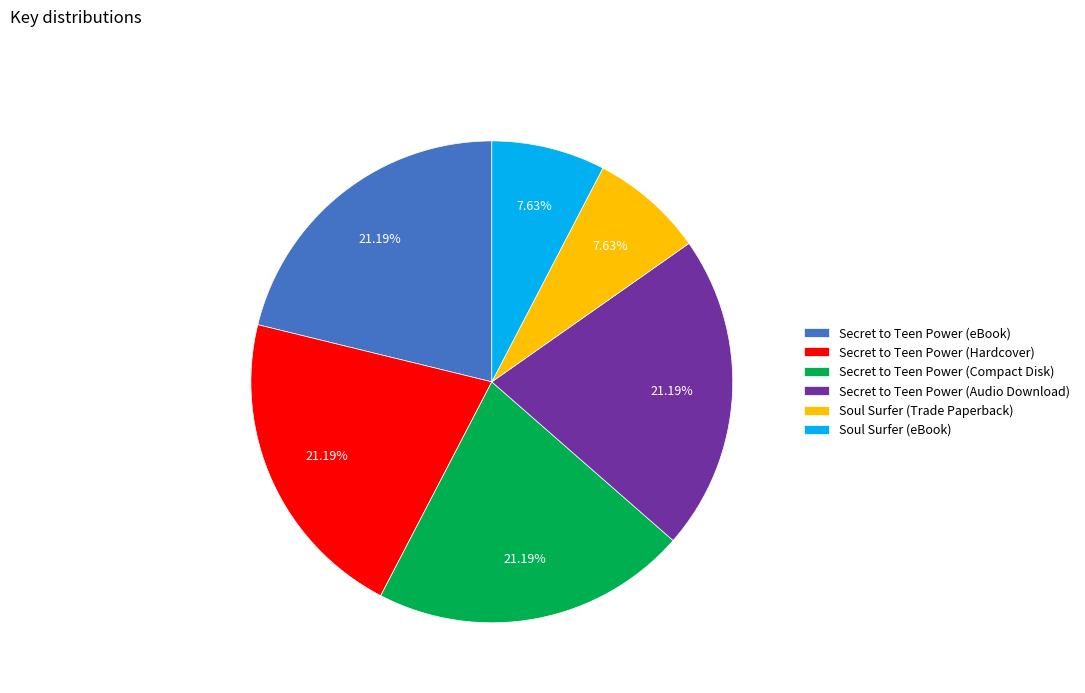

Combined, do Secret to Teen Power (Hardcover) and Secret to Teen Power (Audio Download) account for over 50%?

No